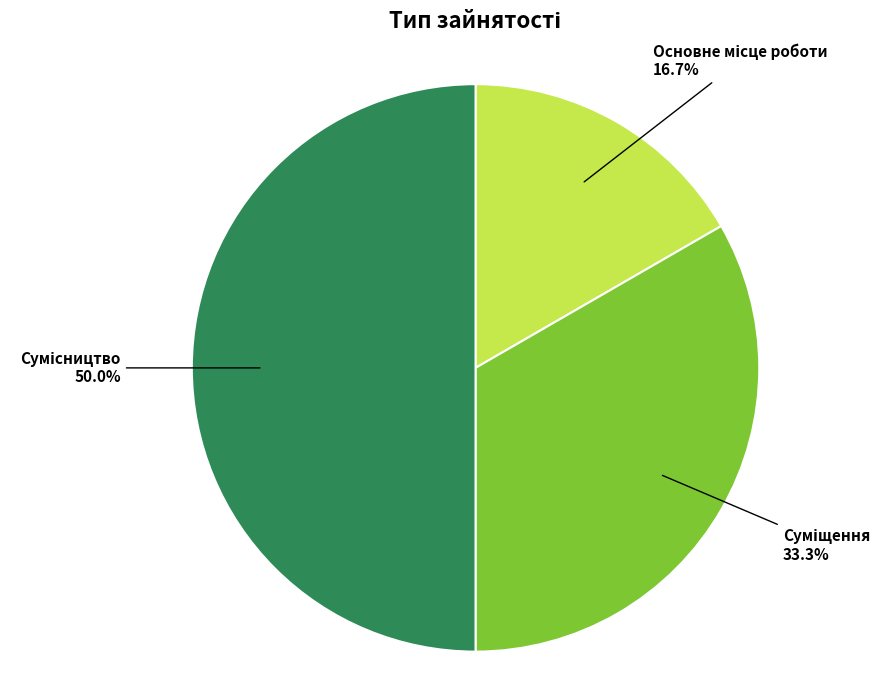

Approximately how many times larger is the value at Сумісництво compared to Суміщення?

1.5